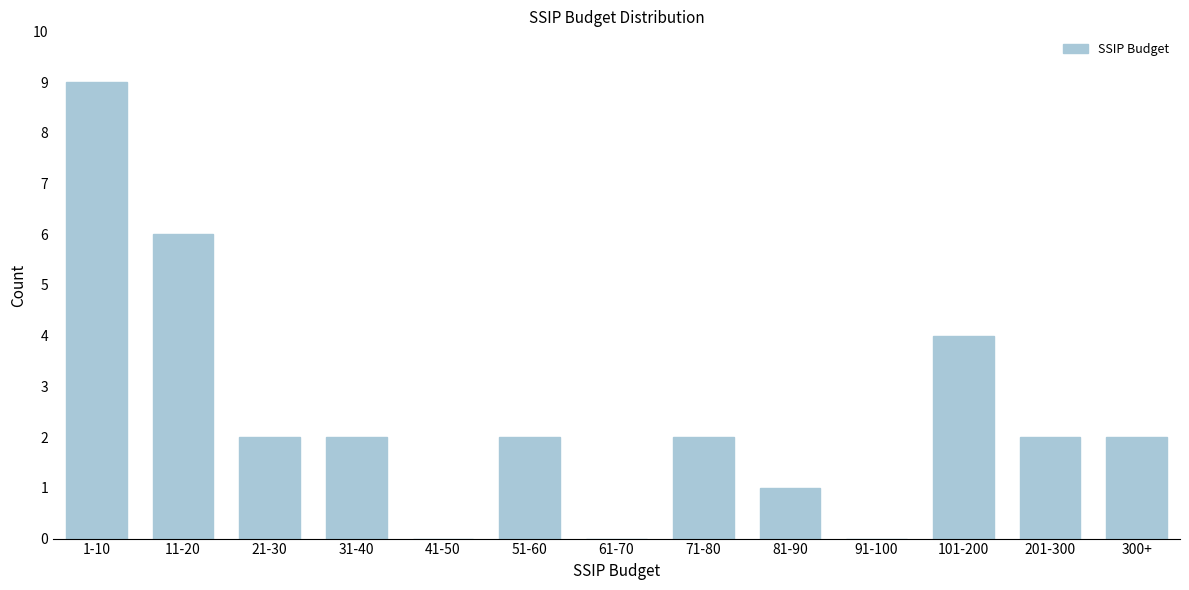

Reading left to right, transcribe all the data shown in this chart.

1-10=9	11-20=6	21-30=2	31-40=2	41-50=0	51-60=2	61-70=0	71-80=2	81-90=1	91-100=0	101-200=4	201-300=2	300+=2